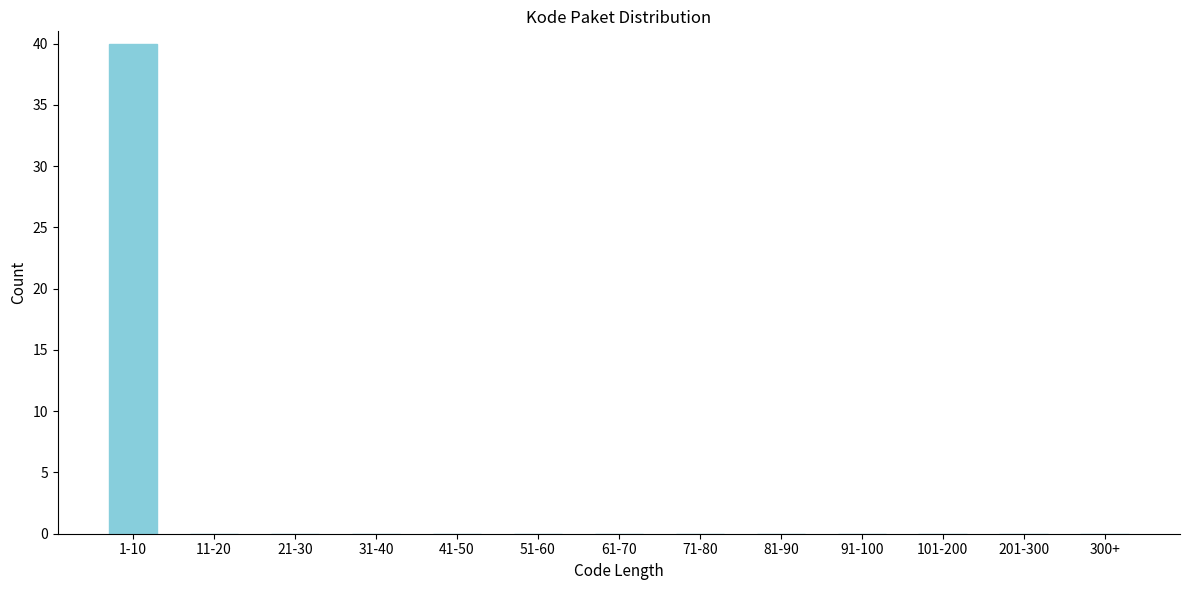

Reading left to right, extract all data points from this chart.

1-10=40	11-20=0	21-30=0	31-40=0	41-50=0	51-60=0	61-70=0	71-80=0	81-90=0	91-100=0	101-200=0	201-300=0	300+=0